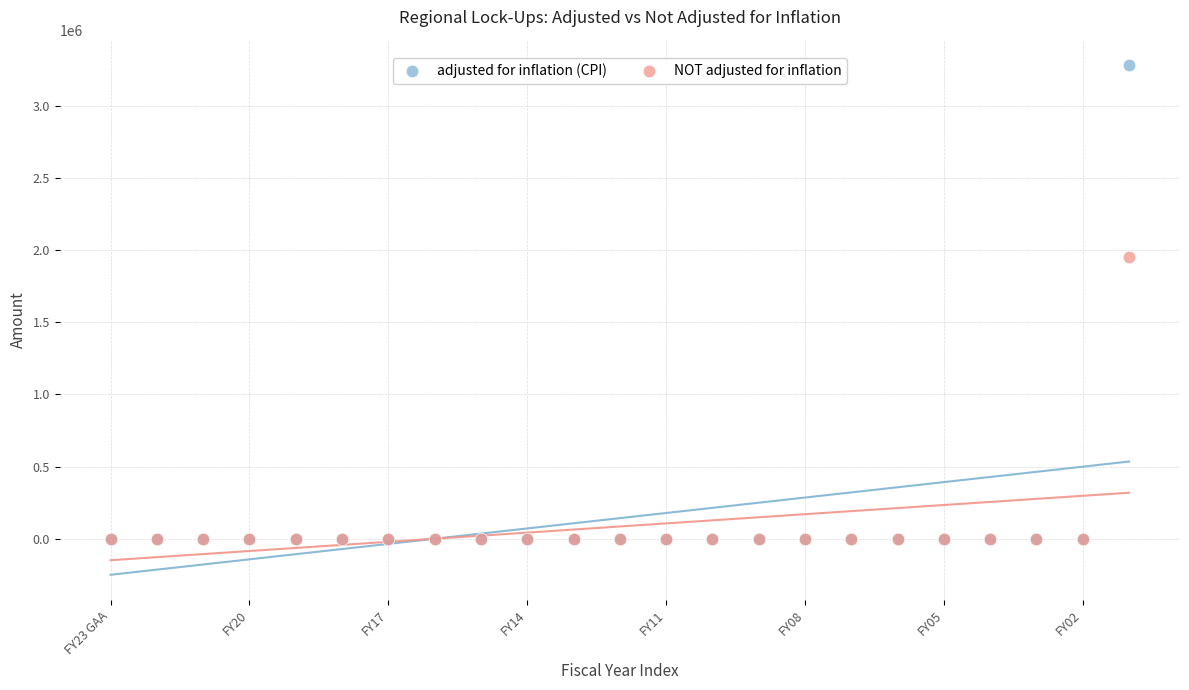

Which series has the largest Y range (max minus min)?

adjusted for inflation (CPI)